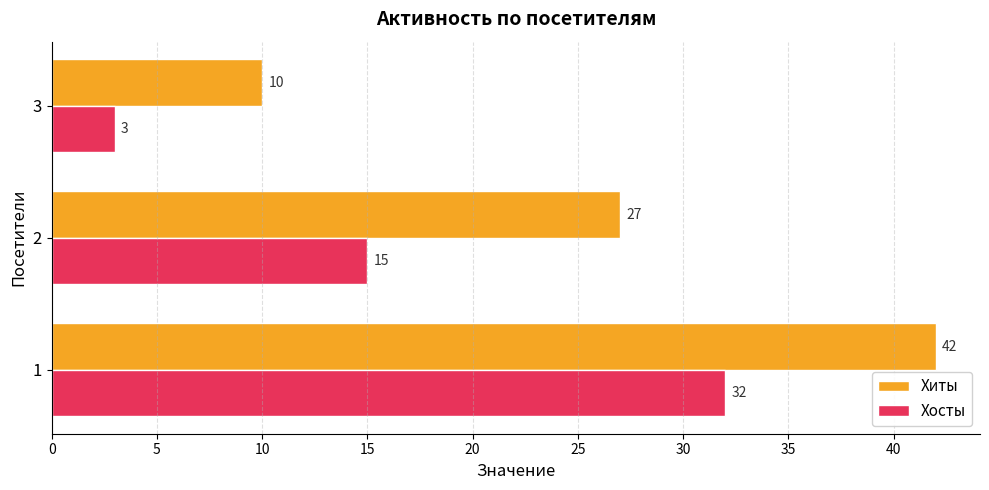

How many distinct data groups are displayed?

2